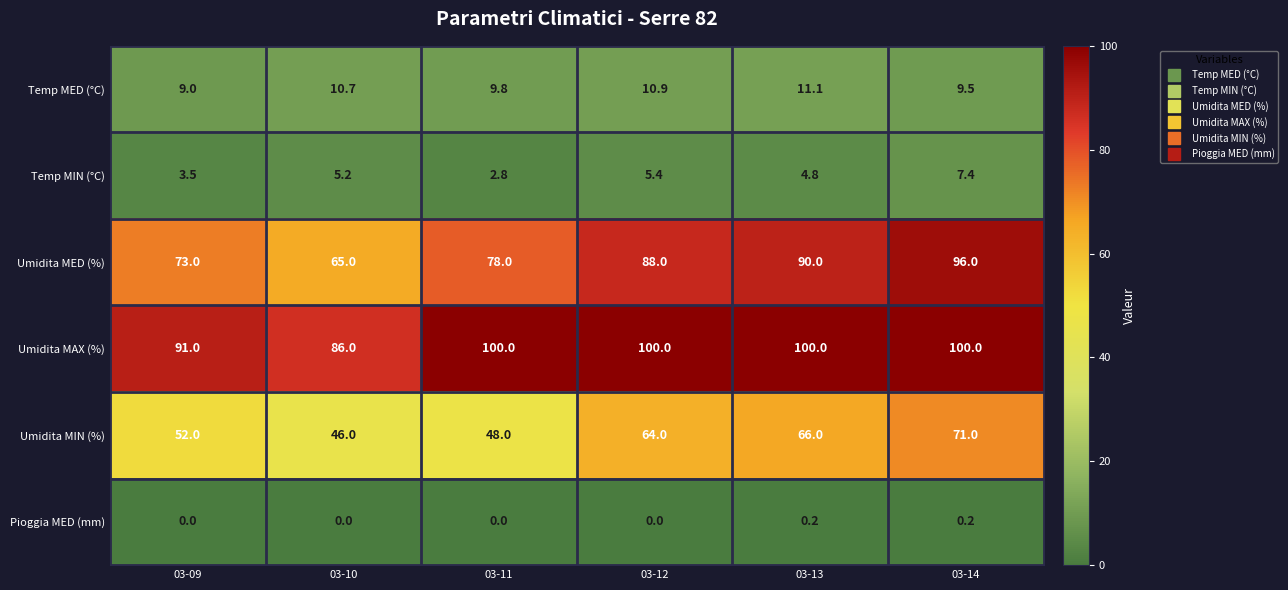

Which series changed the most between 03-13 and 03-14?

Umidita MED (%)